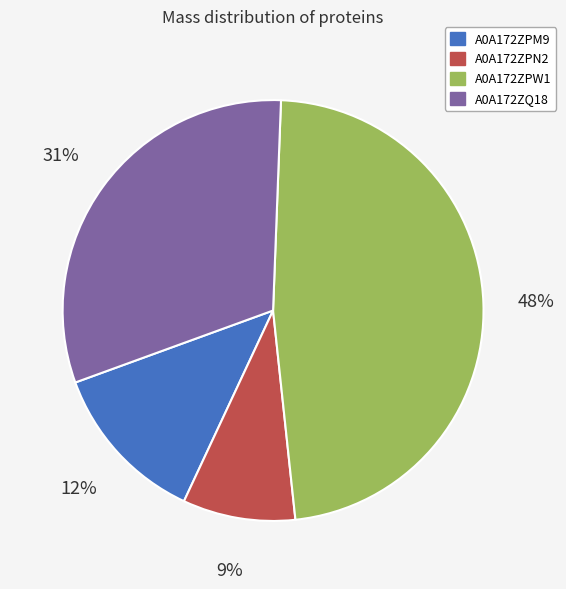

To the nearest percent, what is the difference between the largest and smallest slice percentages?

39%